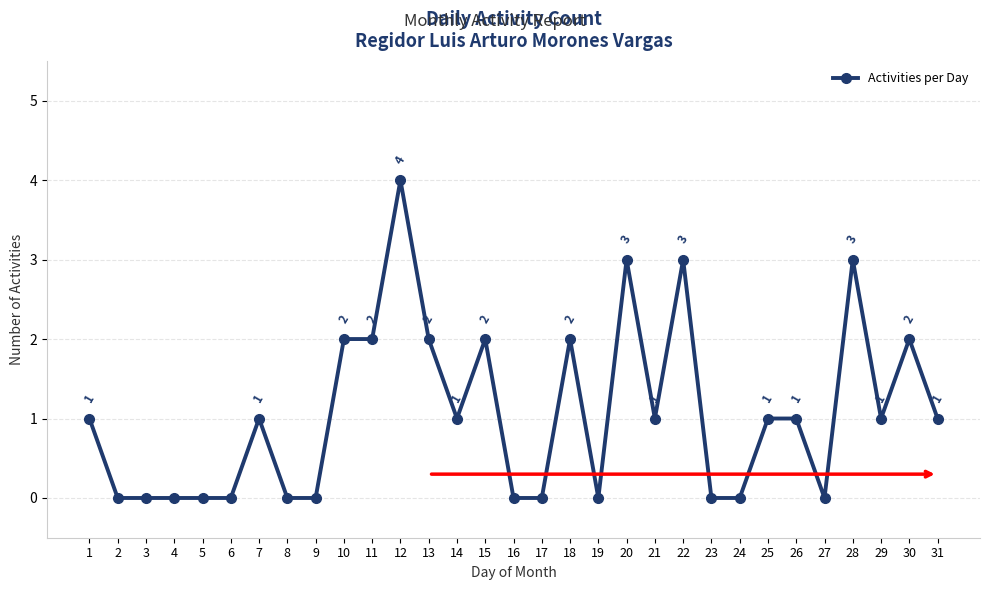

At which category does the data reach its first local peak?

7